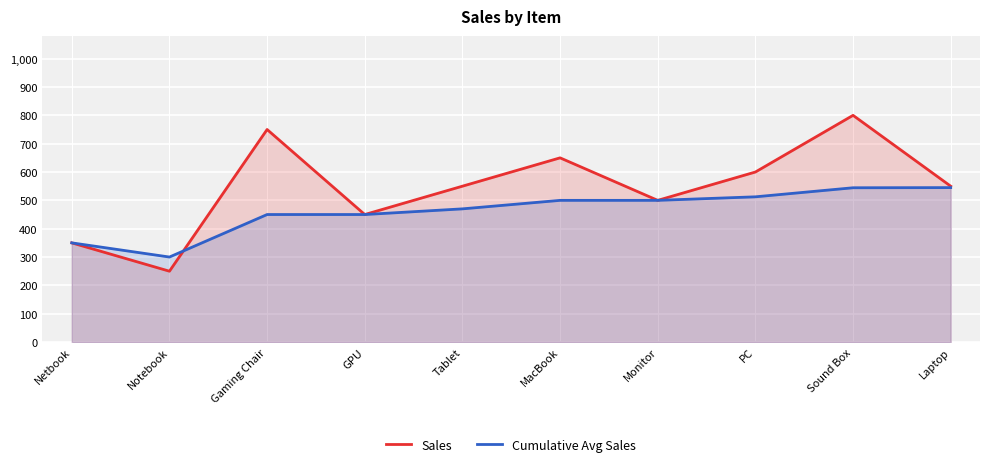

What position from the left is Sound Box?

9